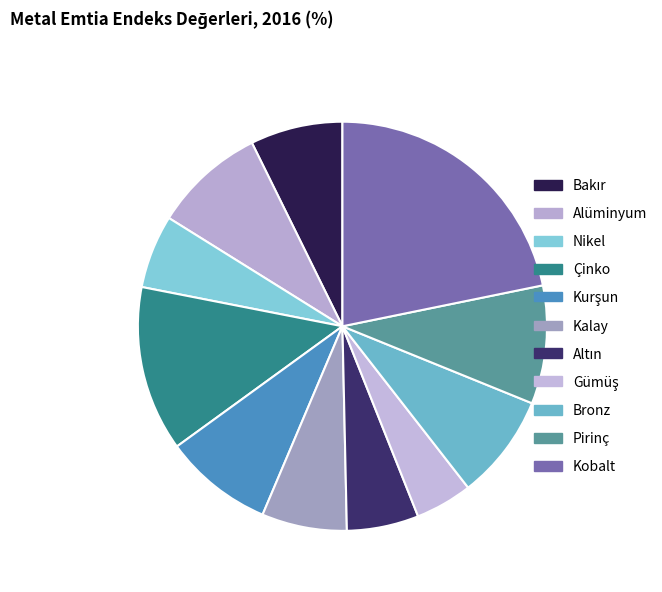

Is it true that Kobalt is 29% of the pie?

False